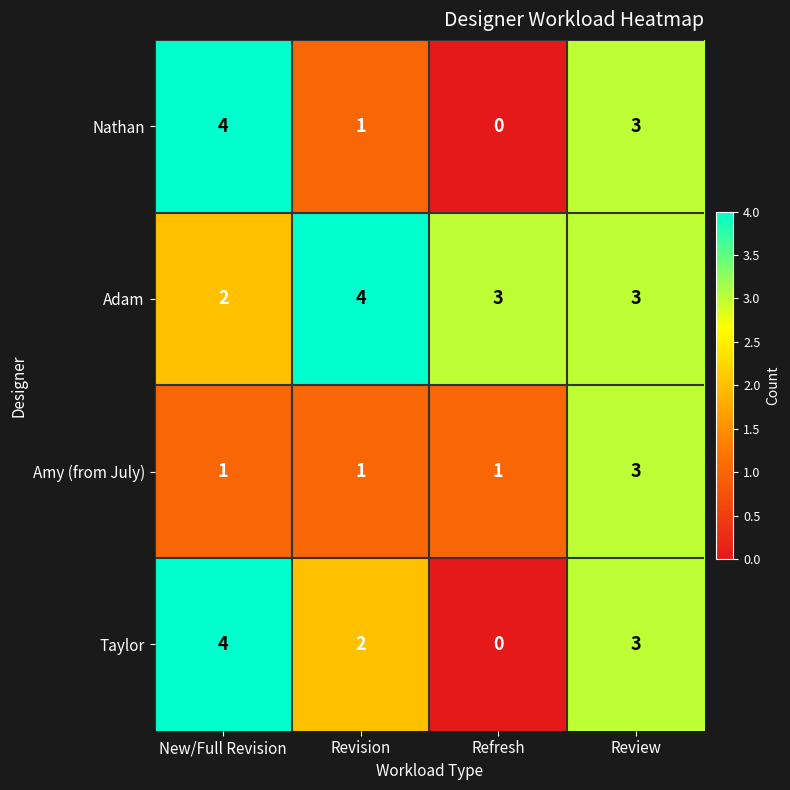

List the labels in order of Nathan value, largest first.

New/Full Revision, Review, Revision, Refresh